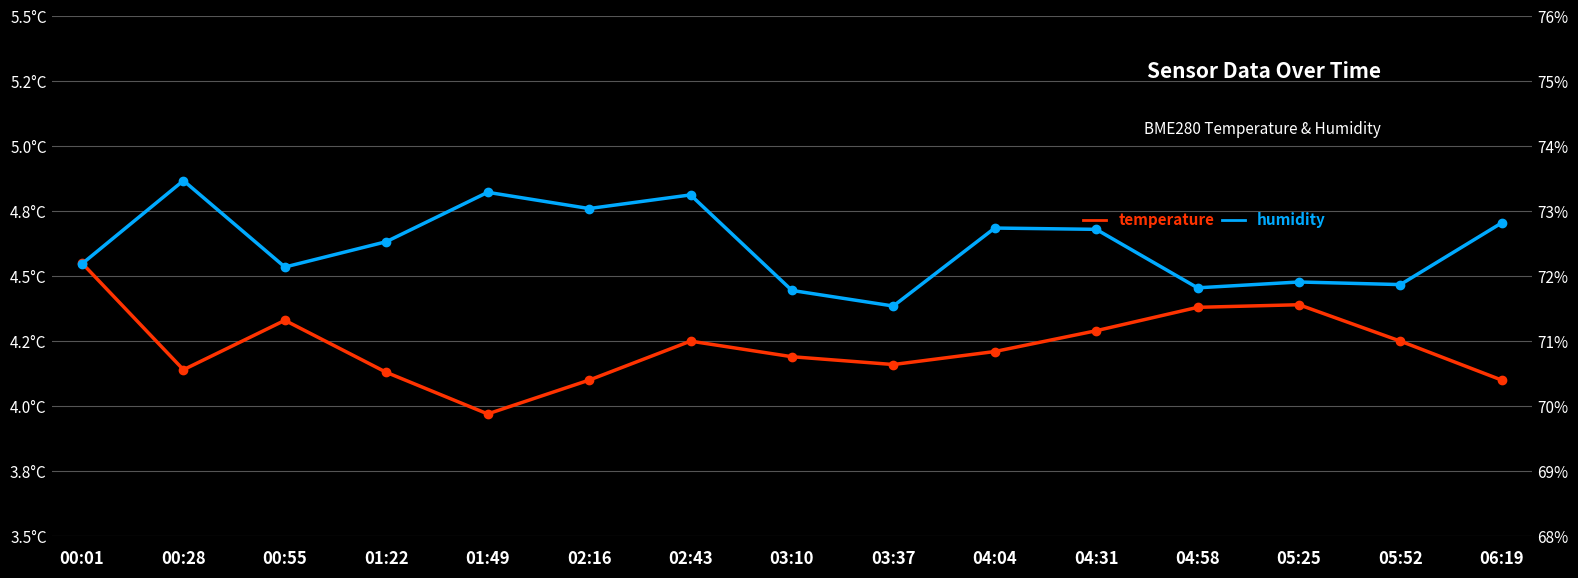

The value of BME280_humidity at 00:28 is 120.3. True or false?

False